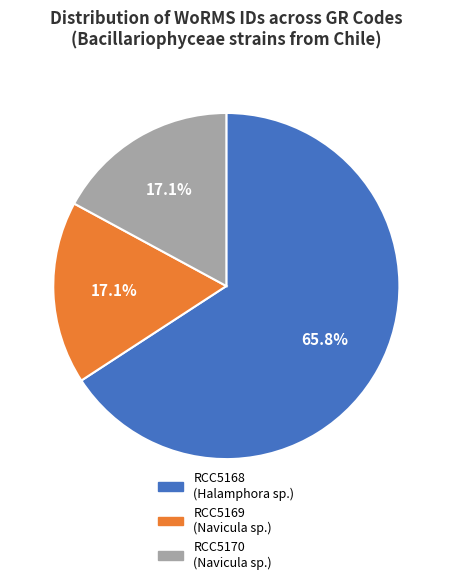

To the nearest percent, what is the difference between the RCC5168 and RCC5169 slice percentages?

49%